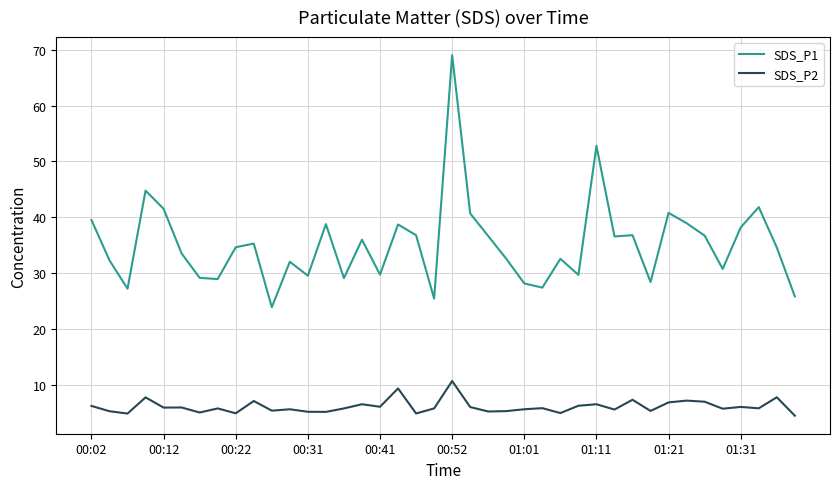

What is the highest value of the SDS_P1 series?

69.0